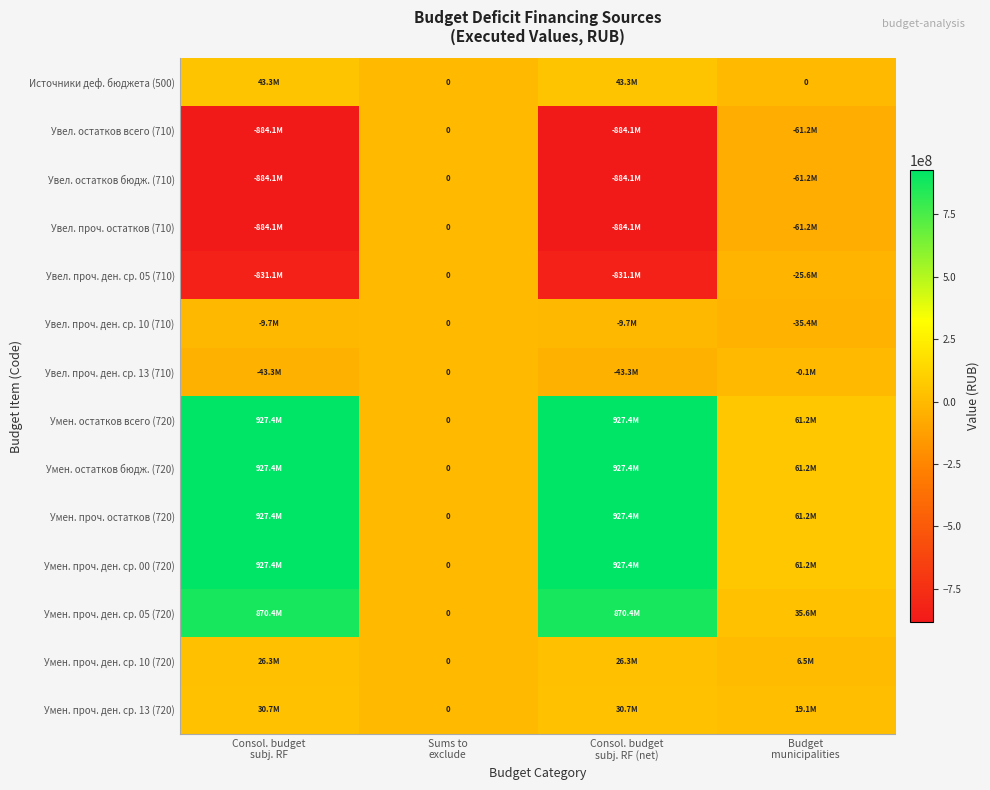

What is the greatest value displayed?

927438889.7